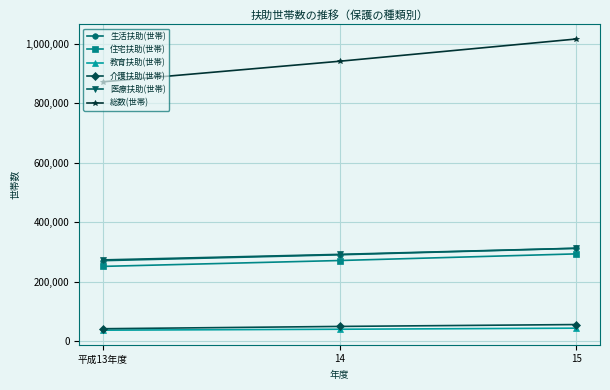

What is the sum of all 総数(世帯) values?

2830965